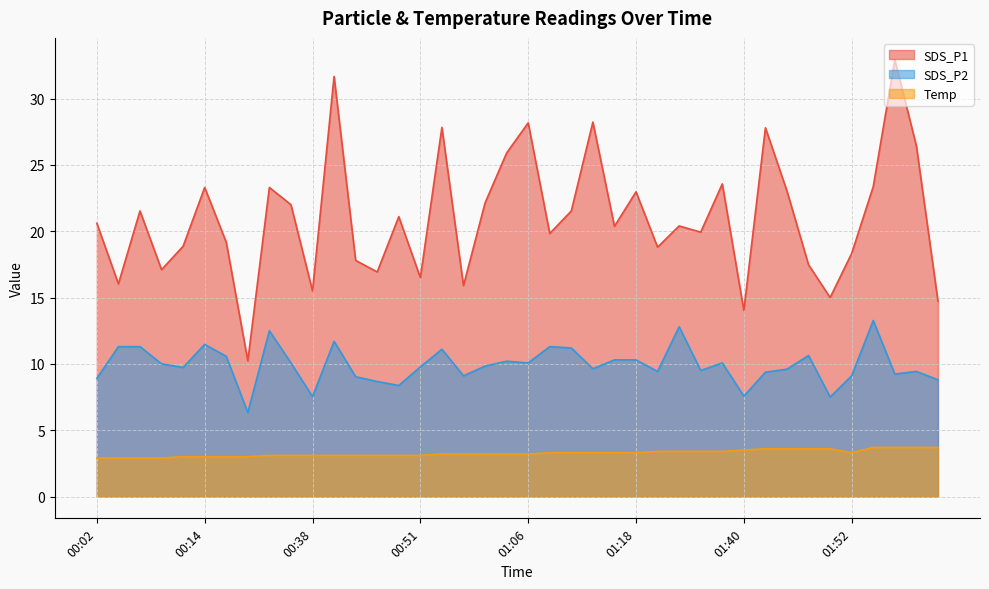

What is the spread (max minus min) of values at 01:06?

25.0